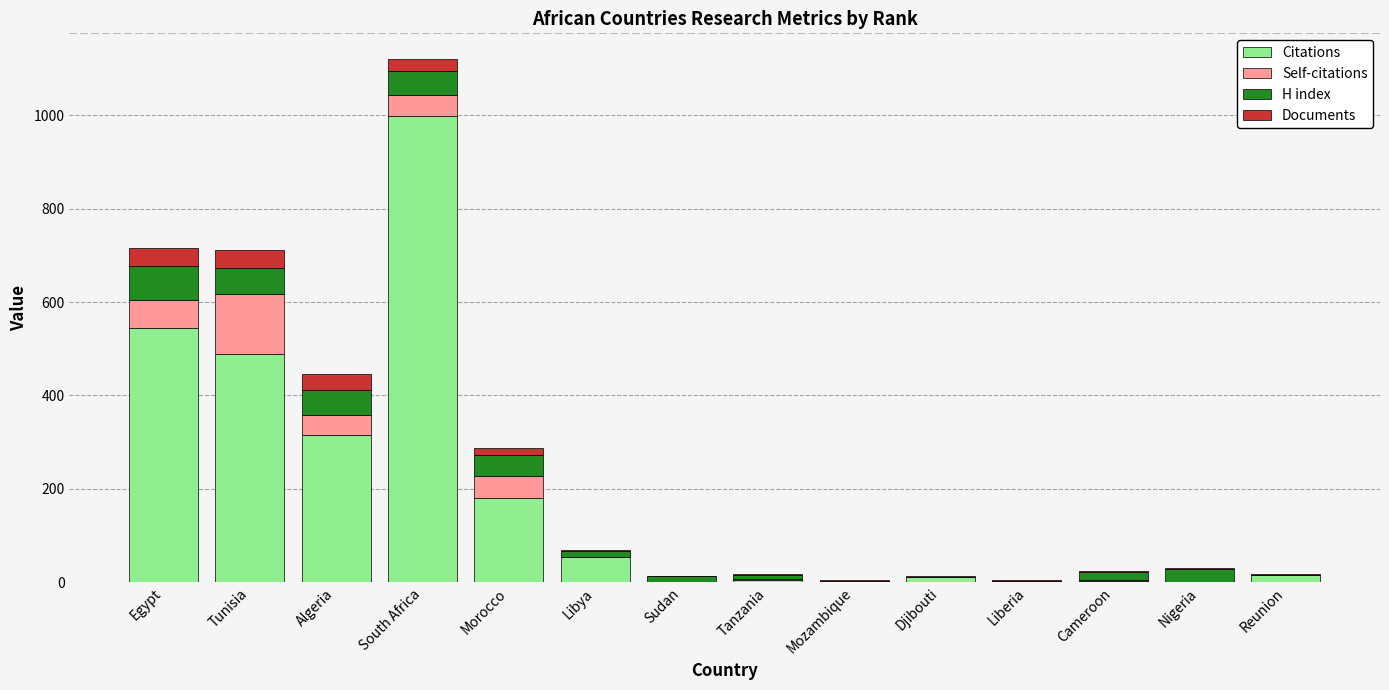

What is the highest value of the Citations series?

998